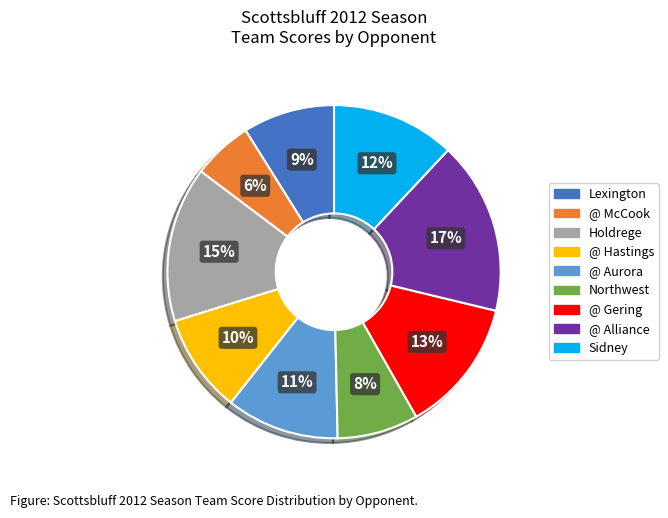

Is the sum of Sidney and Northwest greater than half?

No